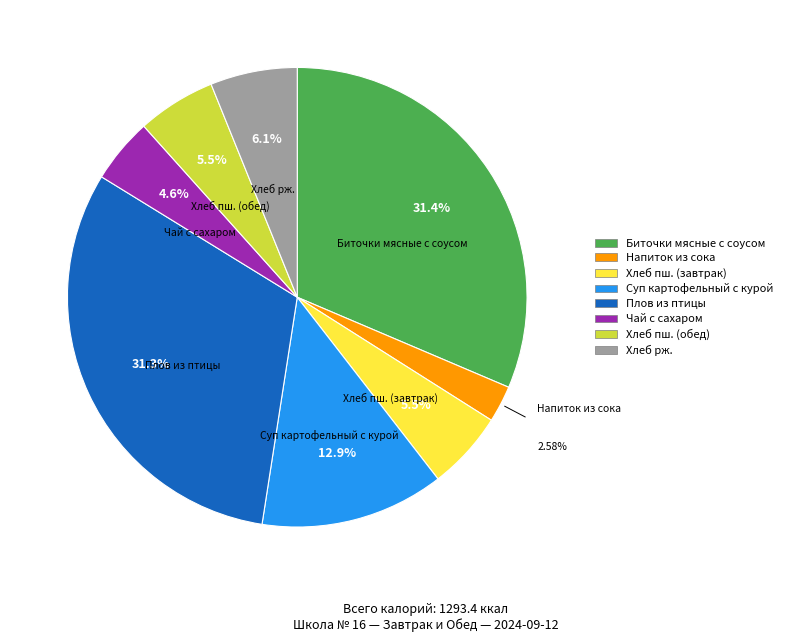

Count the number of slices in the pie.

8